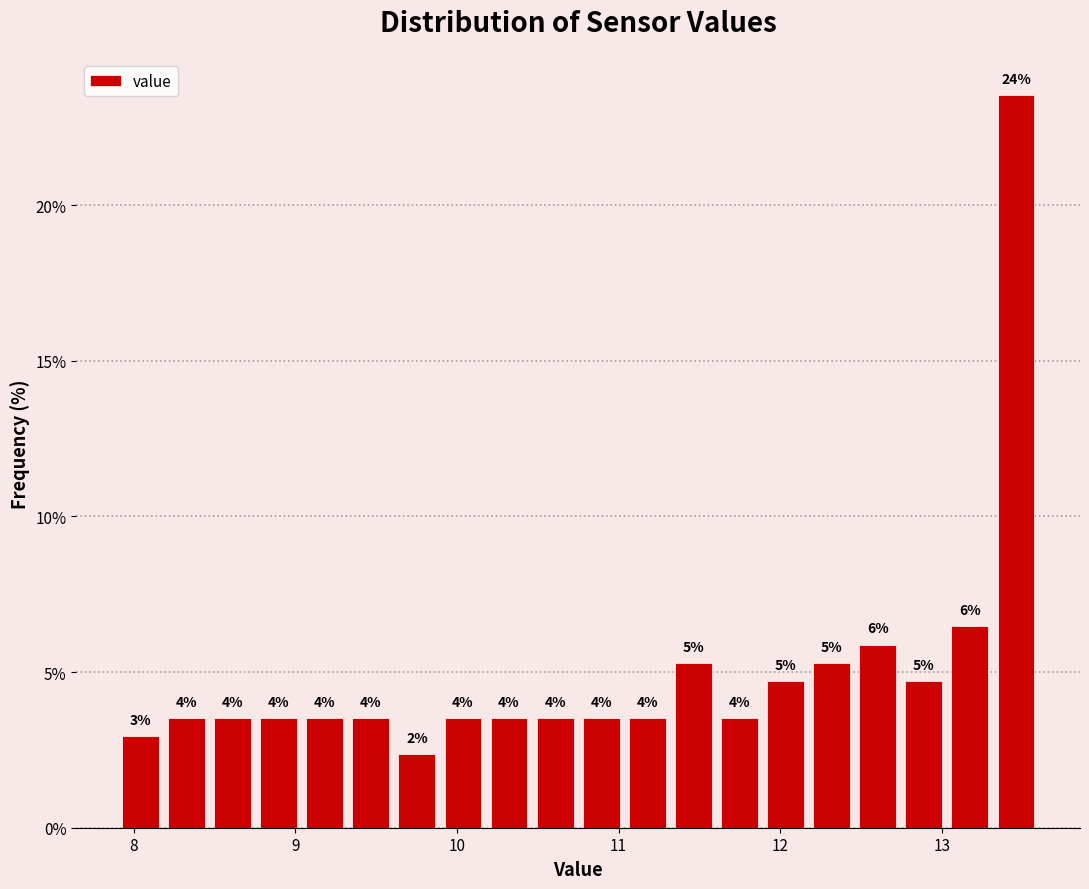

Around what value on the x-axis is the tallest bar? Give the approximate position of its centre, as read against the axis.

13.5